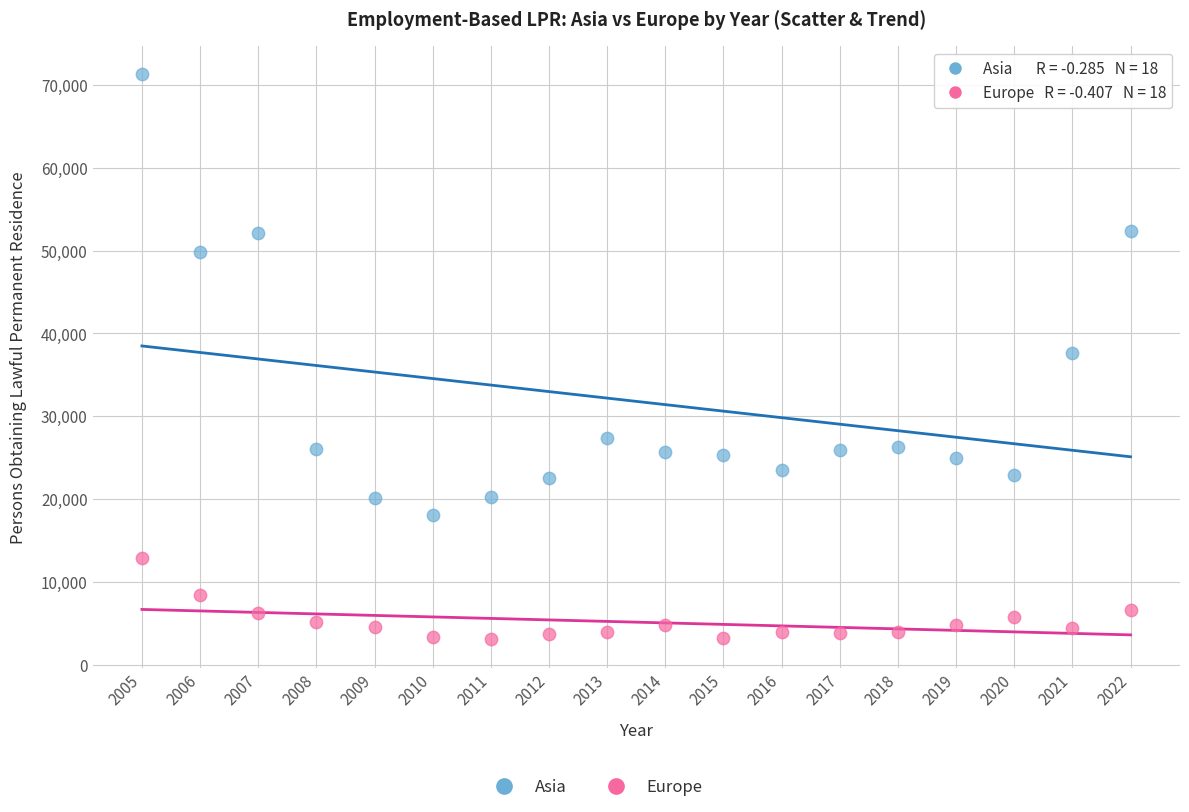

In the Asia series, what Y value is closest to 44675?

49862